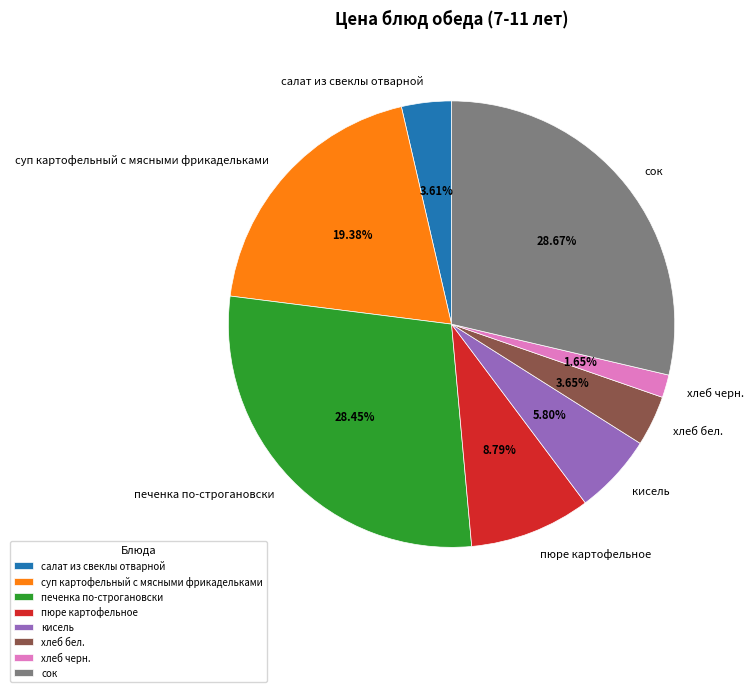

To the nearest percent, what percentage of the pie is салат из свеклы отварной?

4%